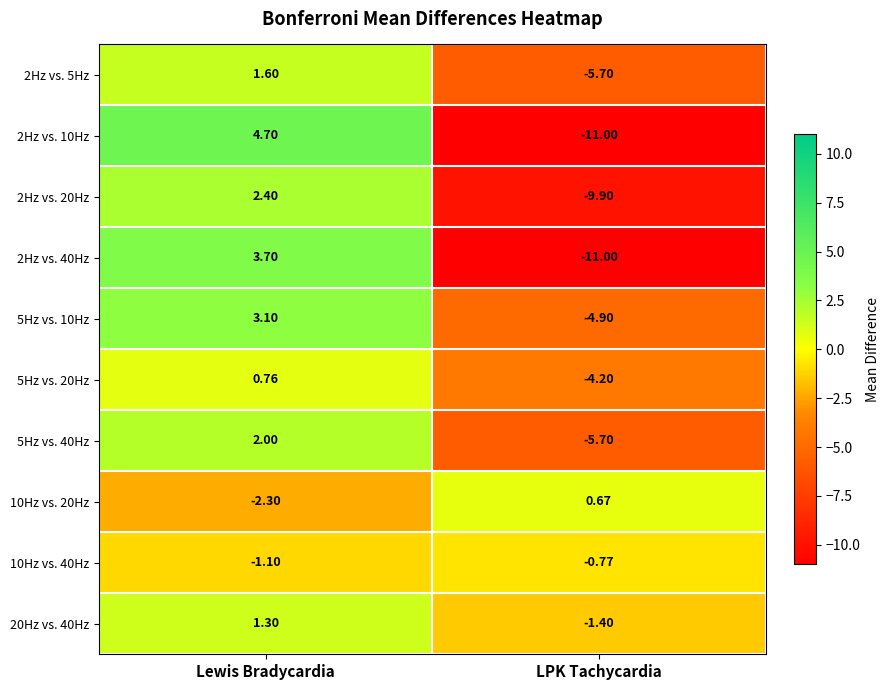

Which category has the highest value across all series?

Lewis Bradycardia